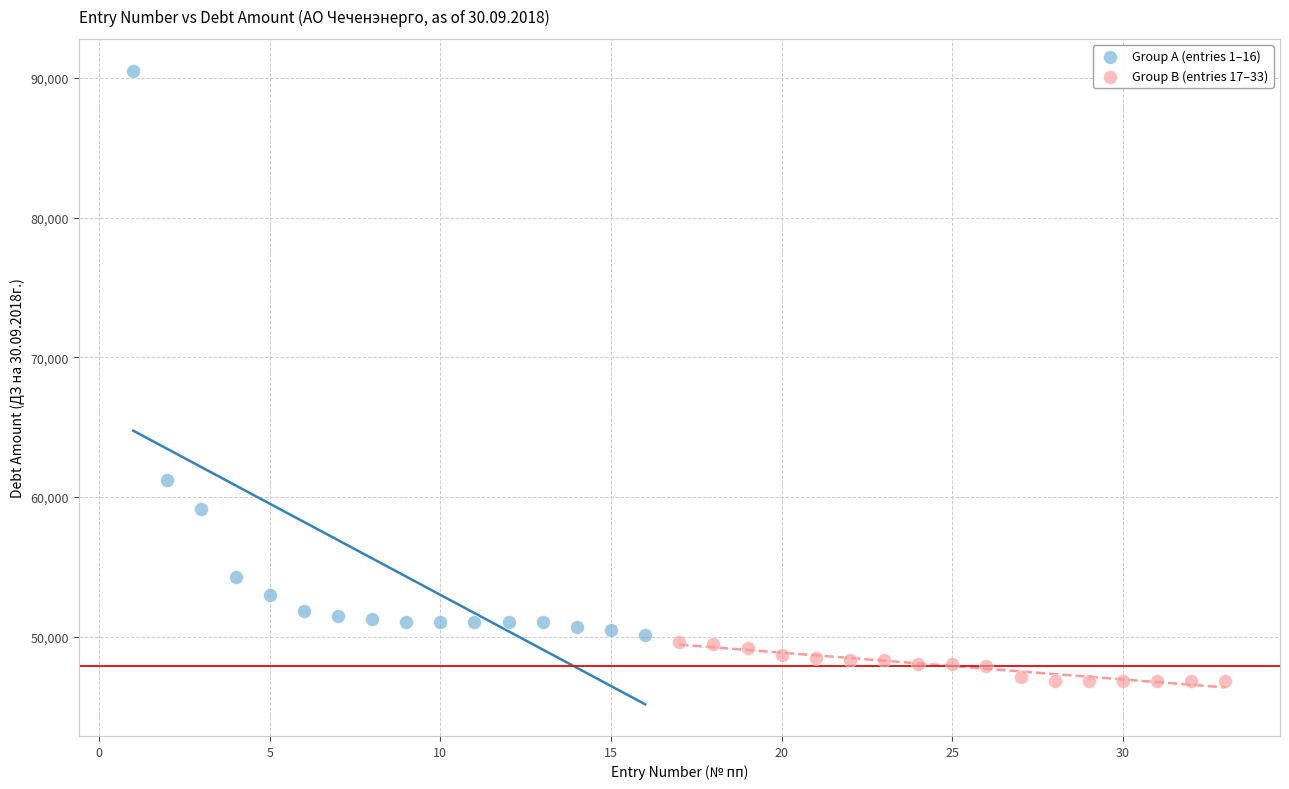

Which series contains the highest Y value?

Group A (entries 1–16)